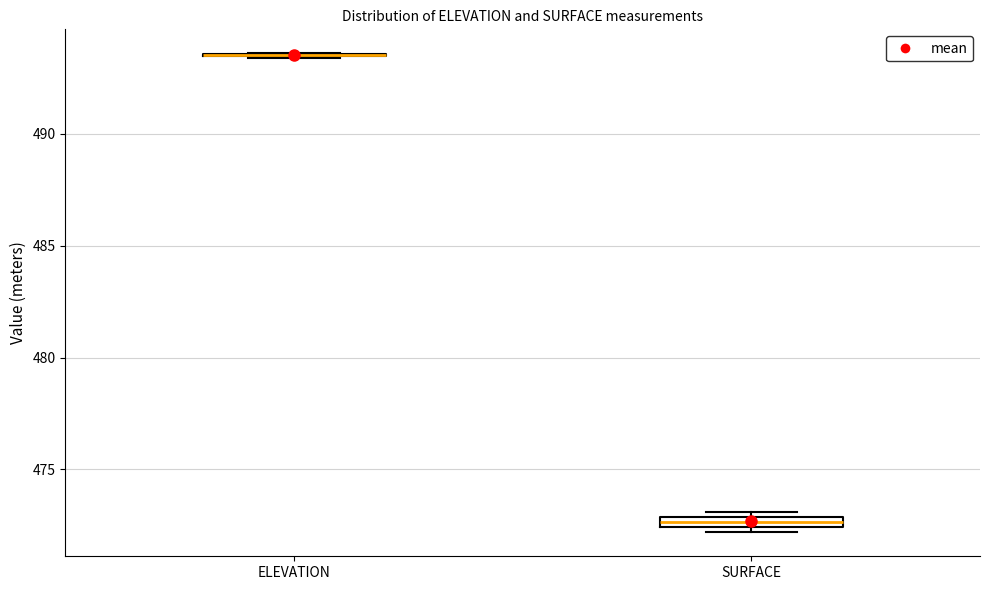

Where is the upper edge of the box for SURFACE on the y-axis? The values are not printed on the chart, so give them approximately, as read against the axis.

473.0